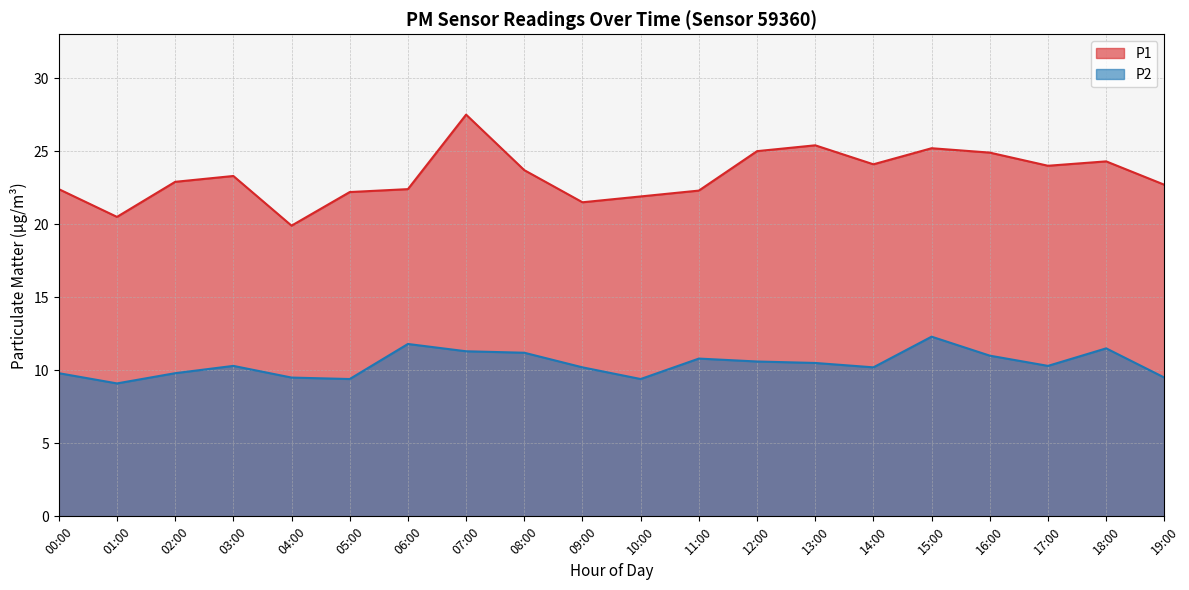

What are all the series names shown in the legend?

P1, P2